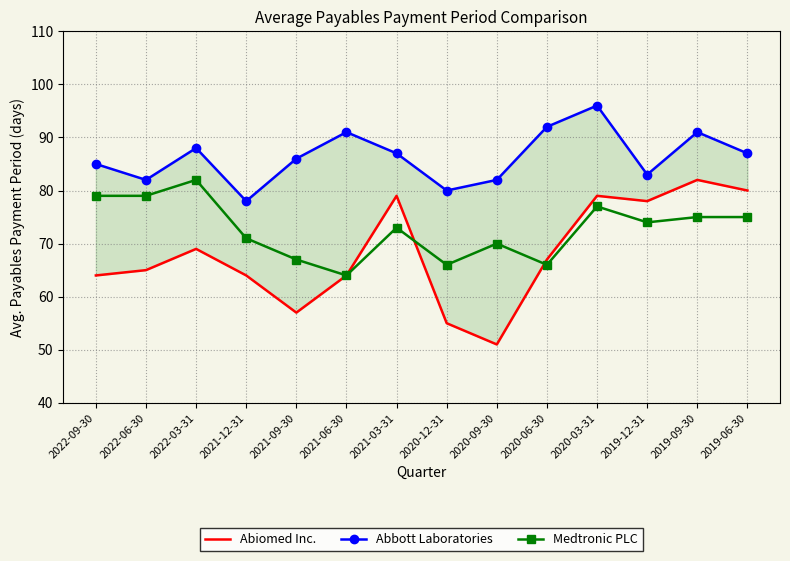

Is it true that Abiomed Inc. equals 93 at 2020-12-31?

False